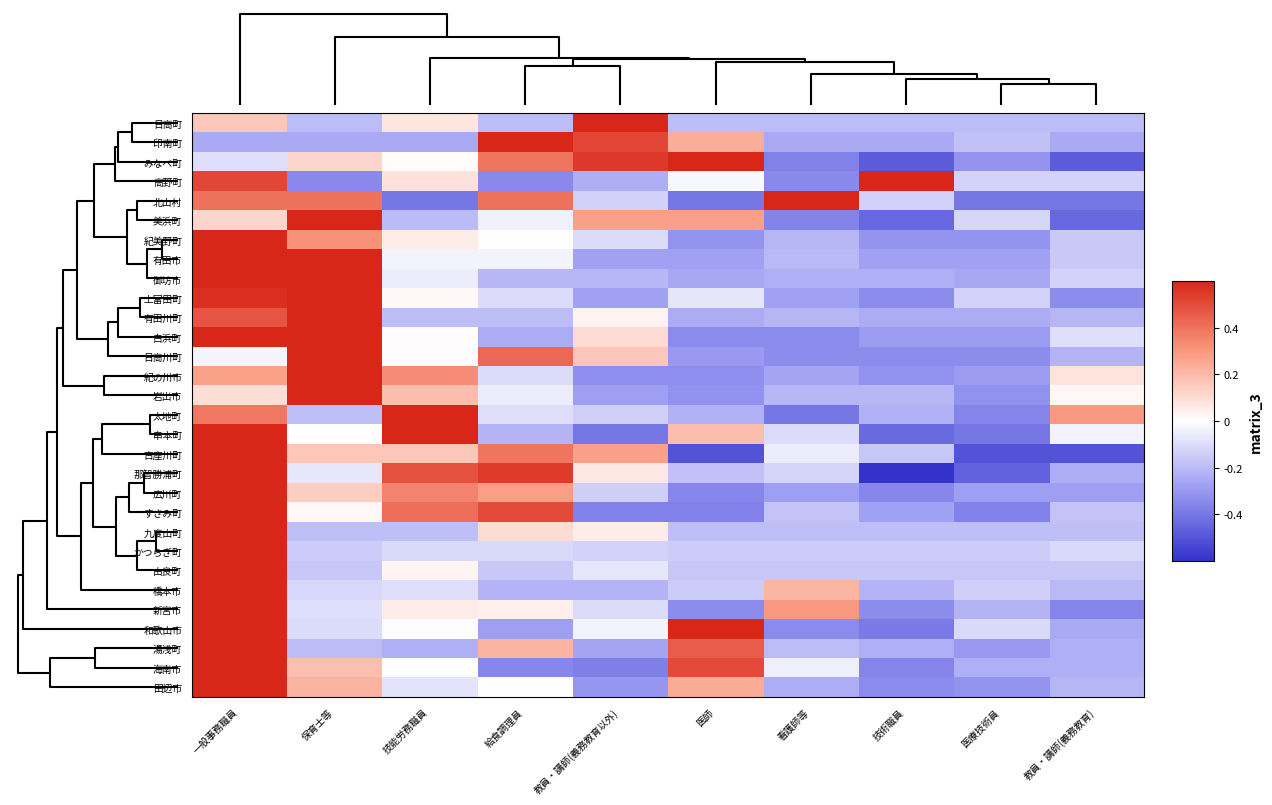

What is the total value across all series at 技能労務職員?

5.3